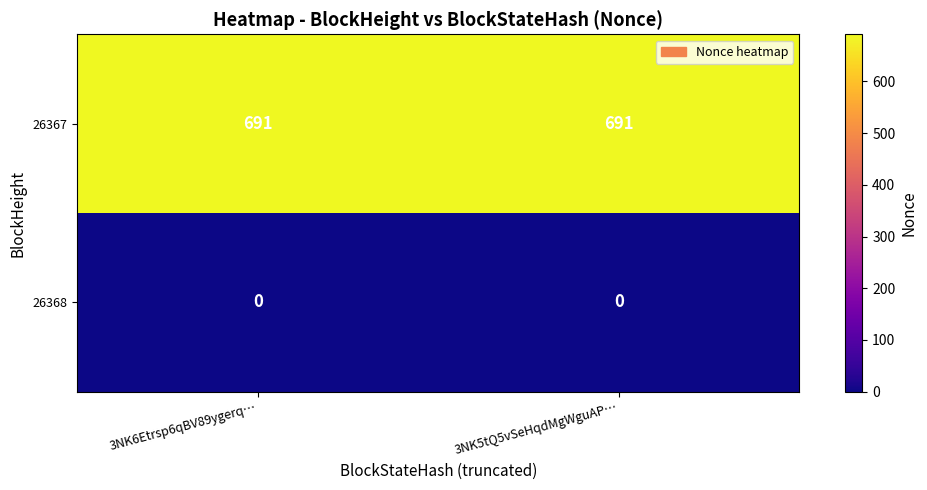

What is the greatest value displayed?

691